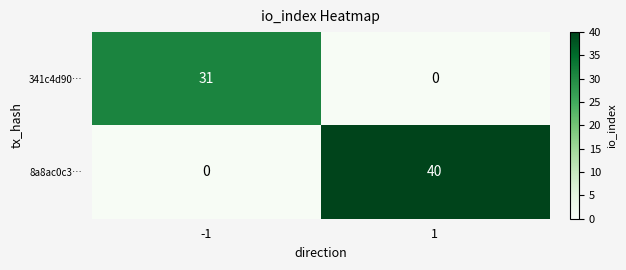

What is the total value across all series at 1?

40